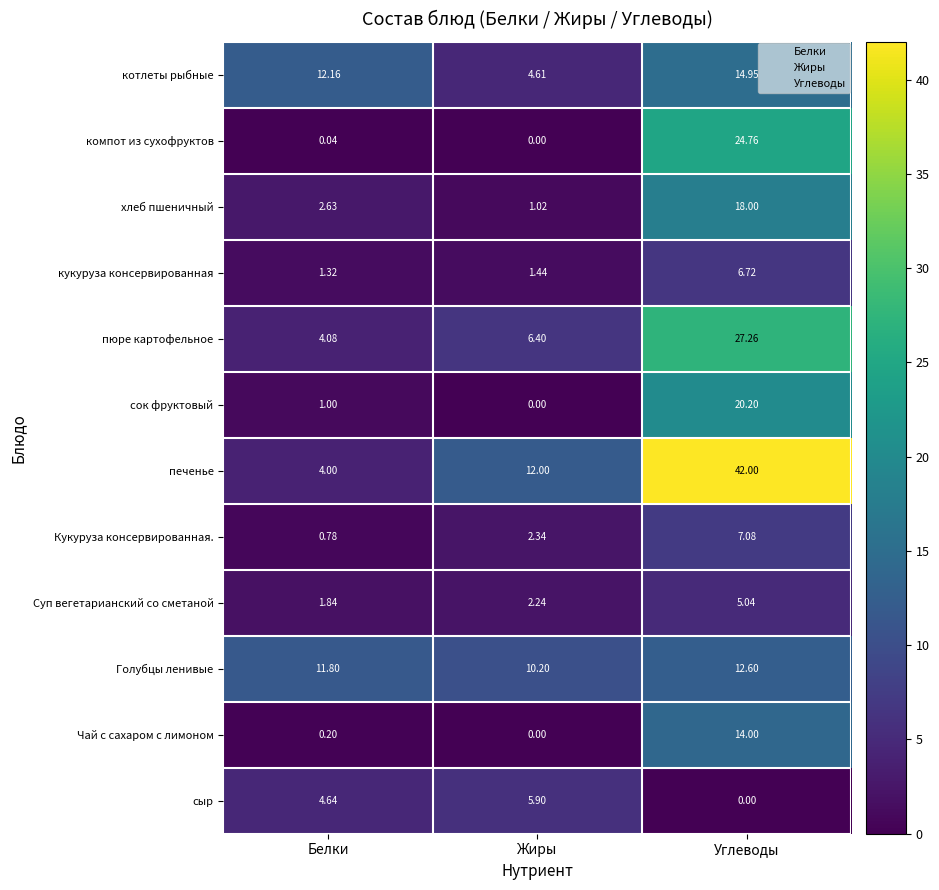

List the series in order of their peak value, highest first.

печенье, пюре картофельное, компот из сухофруктов, сок фруктовый, хлеб пшеничный, котлеты рыбные, Чай с сахаром с лимоном, Голубцы ленивые, Кукуруза консервированная., кукуруза консервированная, сыр, Суп вегетарианский со сметаной